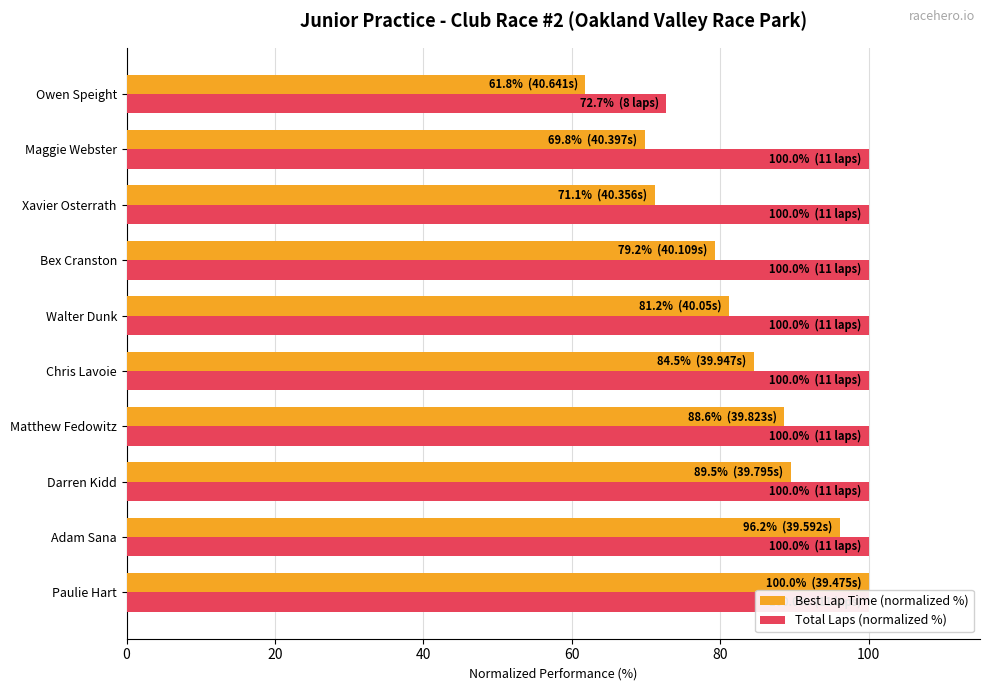

Reading left to right, list all the values displayed in this chart.

Best Lap Time (normalized %): 100.0	96.2	89.5	88.6	84.5	81.2	79.2	71.1	69.8	61.8
Total Laps (normalized %): 100.0	100.0	100.0	100.0	100.0	100.0	100.0	100.0	100.0	72.7